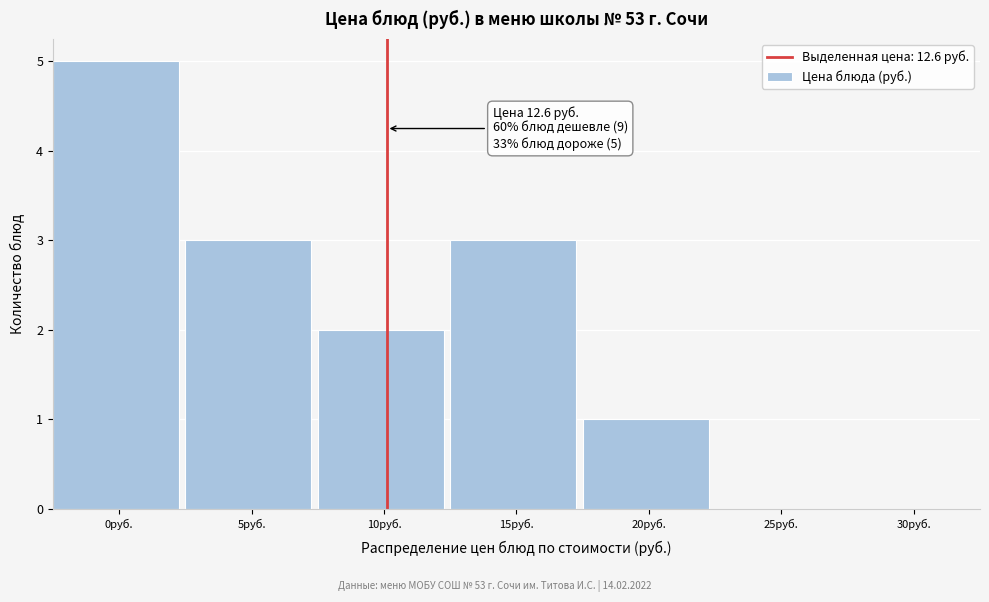

Reading left to right, what are all the values shown in this chart?

0руб.=5	5руб.=3	10руб.=2	15руб.=3	20руб.=1	25руб.=0	30руб.=0